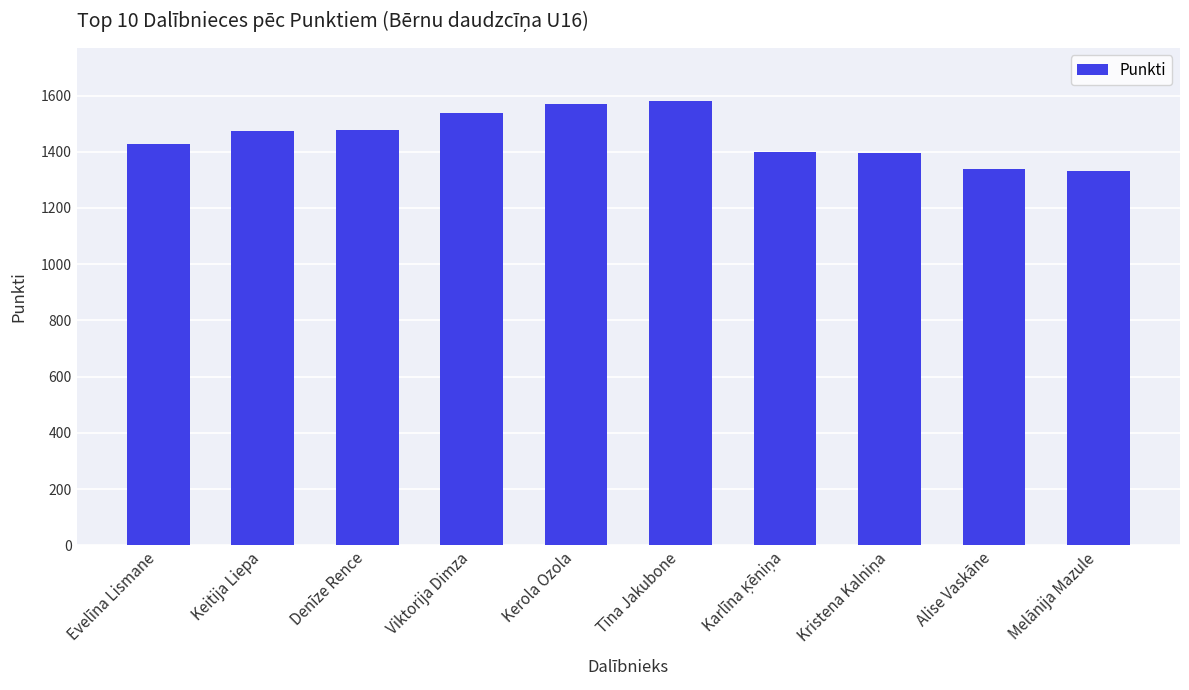

What is the difference between the values at Evelīna Lismane and Alise Vaskāne?

89